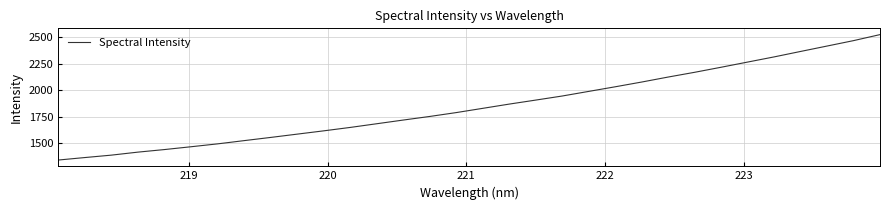

Count the number of categories in the chart.

32